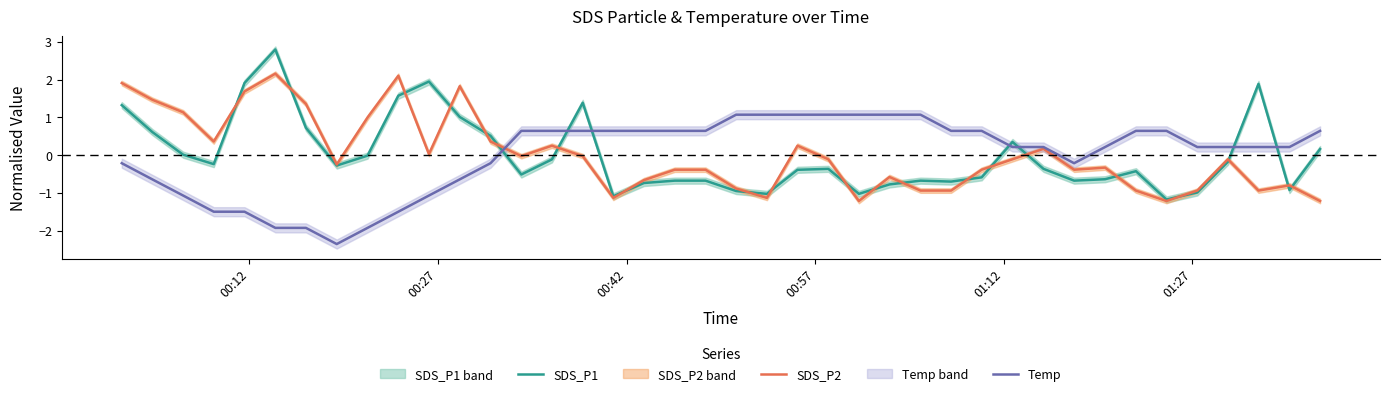

Reading left to right, what are all the values shown in this chart?

SDS_P1: 1.3	0.6	0.0	-0.2	1.9	2.8	0.7	-0.3	-0.0	1.6	1.9	1.0	0.5	-0.5	-0.1	1.4	-1.1	-0.7	-0.7	-0.7	-1.0	-1.0	-0.4	-0.4	-1.0	-0.8	-0.7	-0.7	-0.6	0.3	-0.4	-0.7	-0.6	-0.4	-1.2	-1.0	-0.2	1.9	-0.9	0.2
SDS_P2: 1.9	1.5	1.1	0.4	1.7	2.2	1.4	-0.2	1.0	2.1	0.0	1.8	0.4	-0.0	0.2	-0.0	-1.1	-0.7	-0.4	-0.4	-0.9	-1.1	0.2	-0.1	-1.2	-0.6	-0.9	-0.9	-0.4	-0.1	0.2	-0.4	-0.3	-0.9	-1.2	-0.9	-0.1	-0.9	-0.8	-1.2
Temp: -0.2	-0.6	-1.1	-1.5	-1.5	-1.9	-1.9	-2.4	-1.9	-1.5	-1.1	-0.6	-0.2	0.6	0.6	0.6	0.6	0.6	0.6	0.6	1.1	1.1	1.1	1.1	1.1	1.1	1.1	0.6	0.6	0.2	0.2	-0.2	0.2	0.6	0.6	0.2	0.2	0.2	0.2	0.6